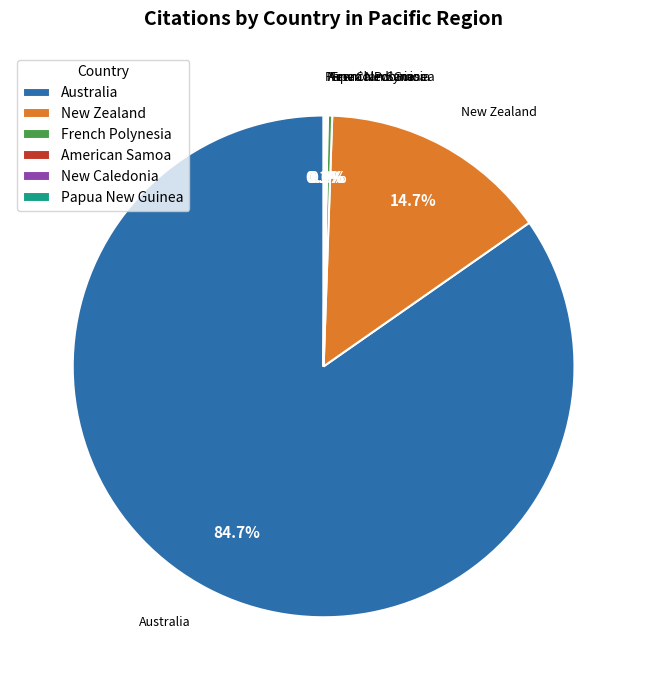

Is Australia the majority of the pie?

Yes